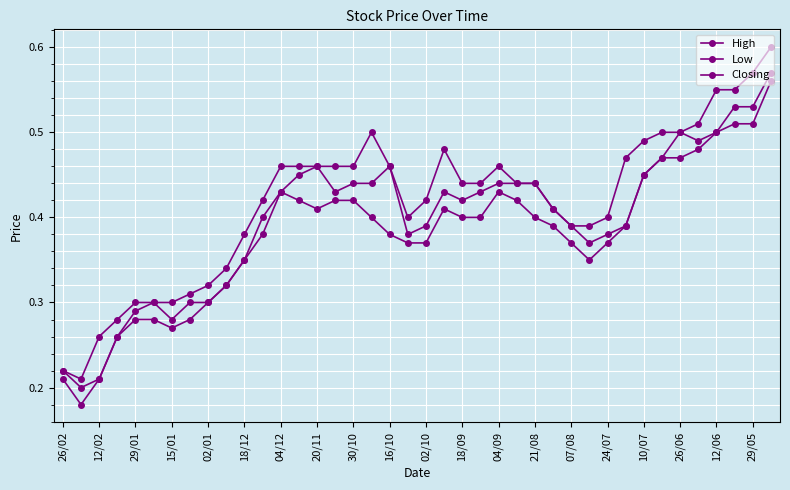

How many categories are shown in the chart?

40